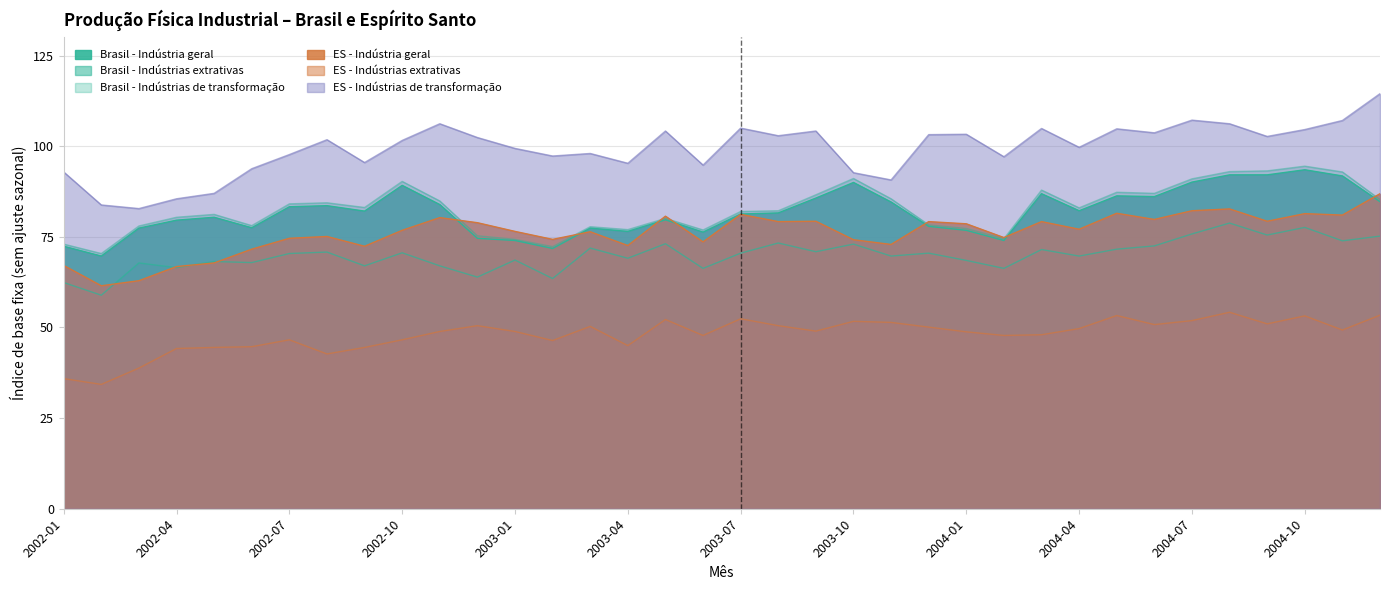

What is the sum of all ES - Indústrias extrativas values?

1729.3